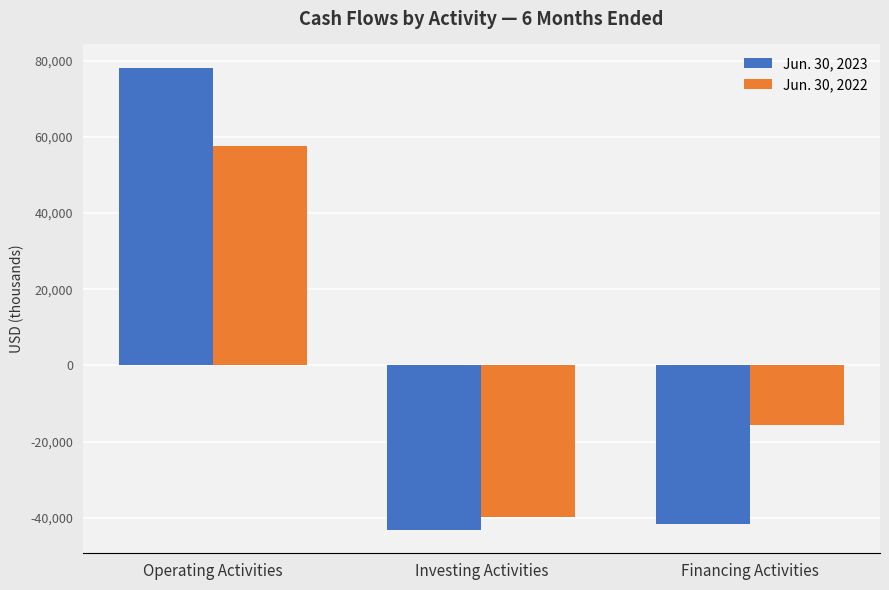

What is the total value across all series at Operating Activities?

135769